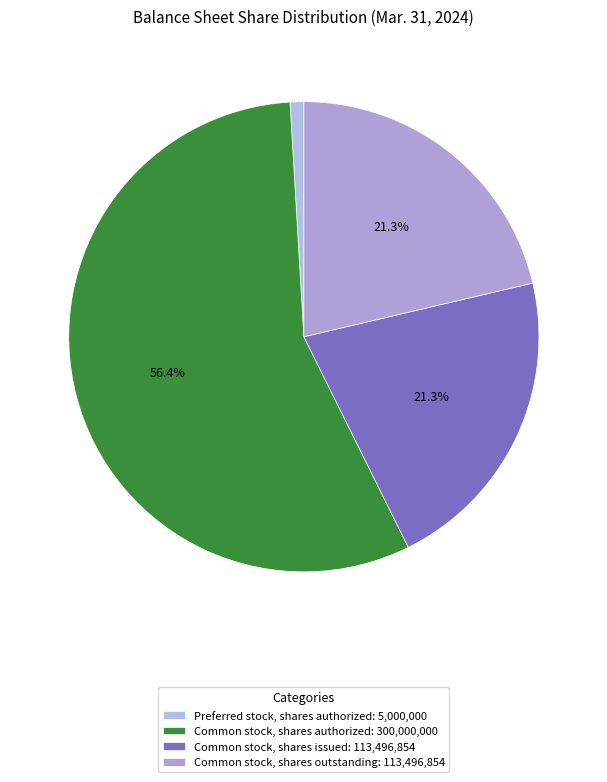

Which slice is the largest?

Common stock, shares authorized: 300,000,000